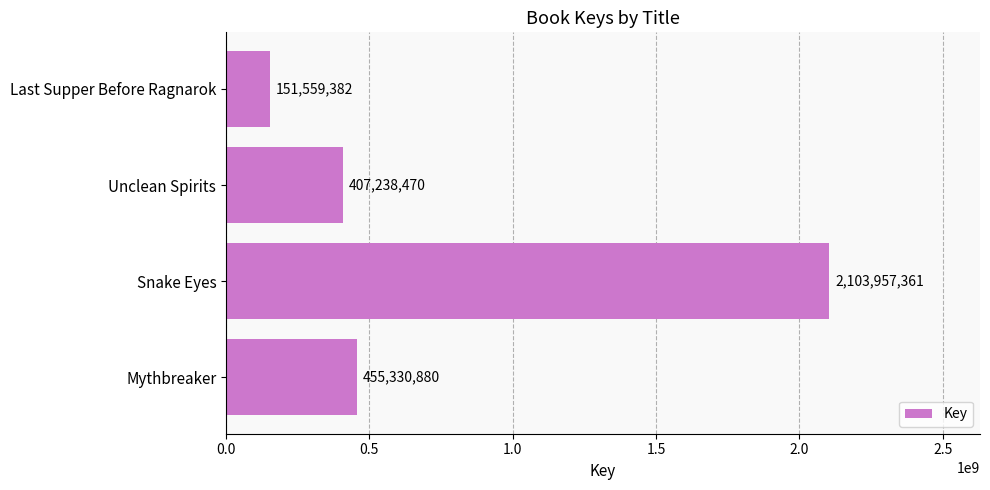

How many values are below 455330880?

2